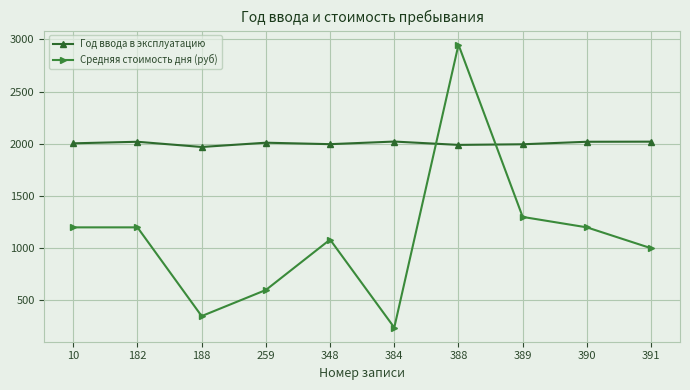

At which label does Год ввода в эксплуатацию first exceed 2011?

182